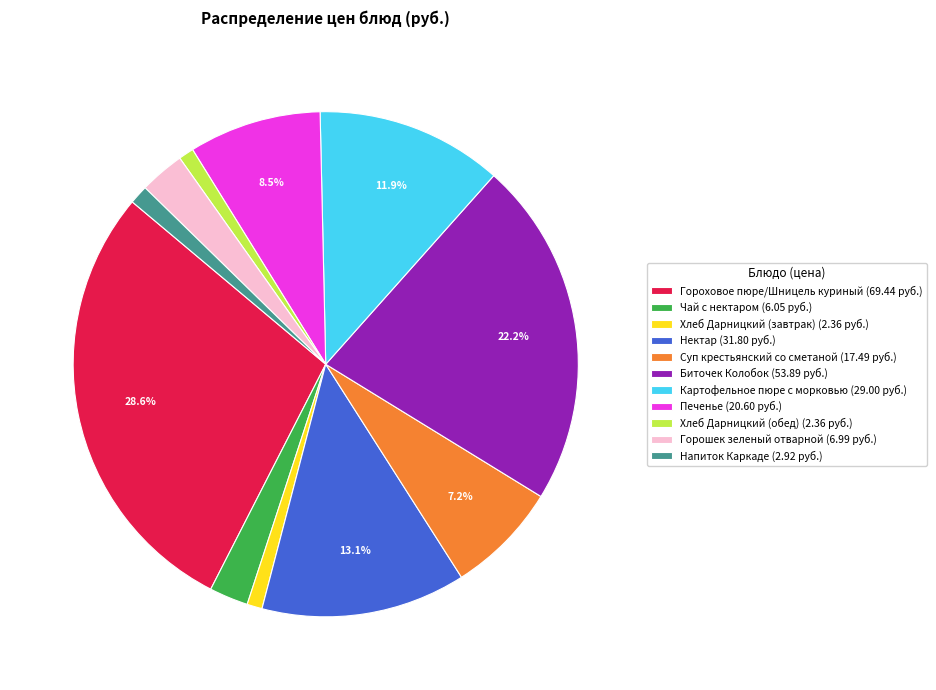

Is it true that Нектар is 8% of the pie?

False